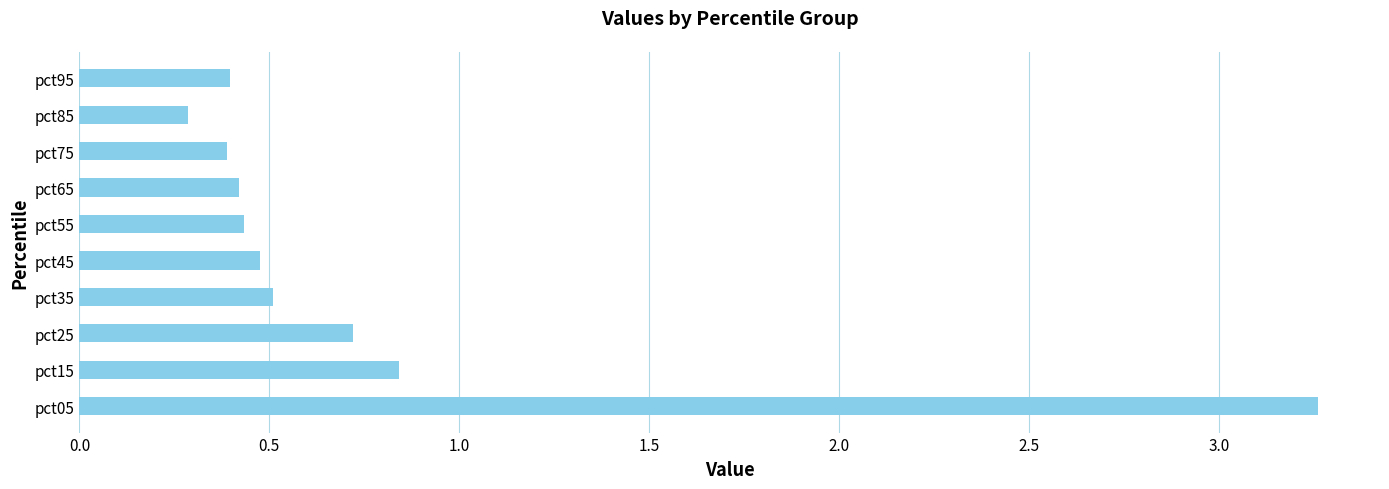

What value does the data have at pct35?

0.5